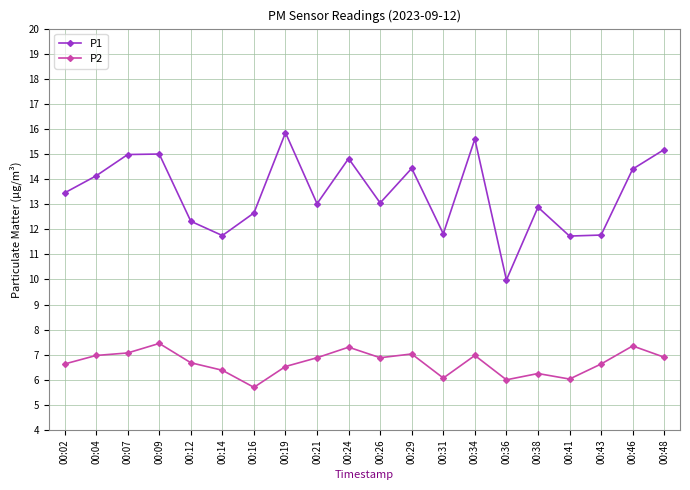

True or false: P1 has a value of 20.5 at 00:21.

False